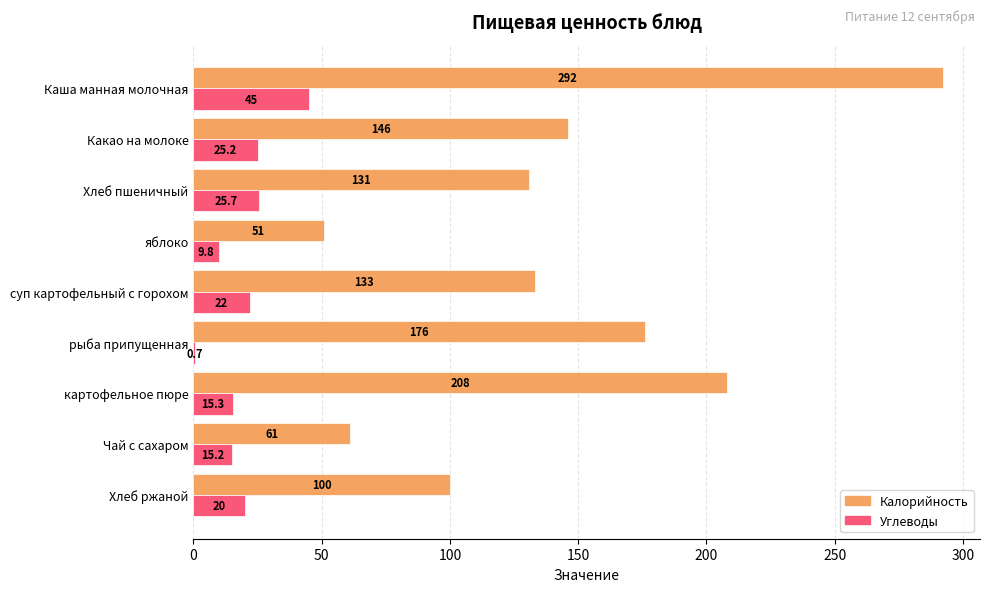

What is the maximum value for Калорийность?

292.0